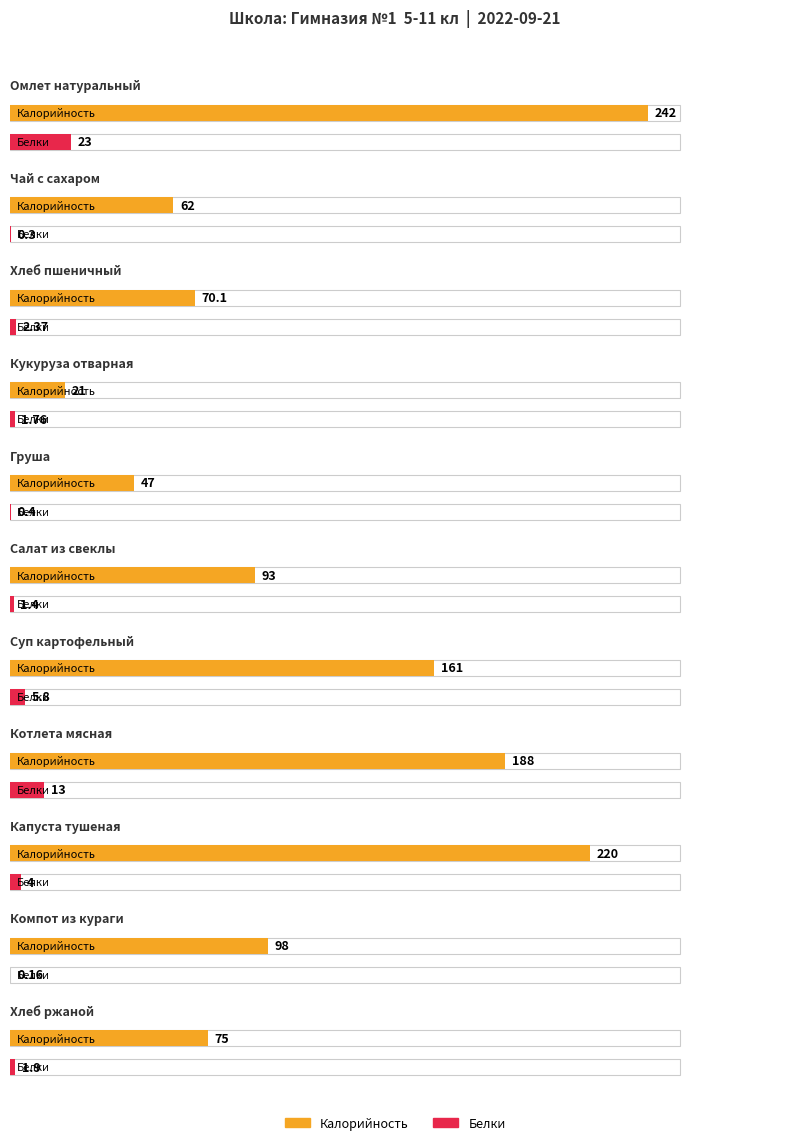

Reading right to left, what are all the values shown in this chart?

Калорийность: 75.0	98.0	220.0	188.0	161.0	93.0	47.0	21.0	70.1	62.0	242.0
Белки: 1.9	0.2	4.0	13.0	5.8	1.4	0.4	1.8	2.4	0.3	23.0